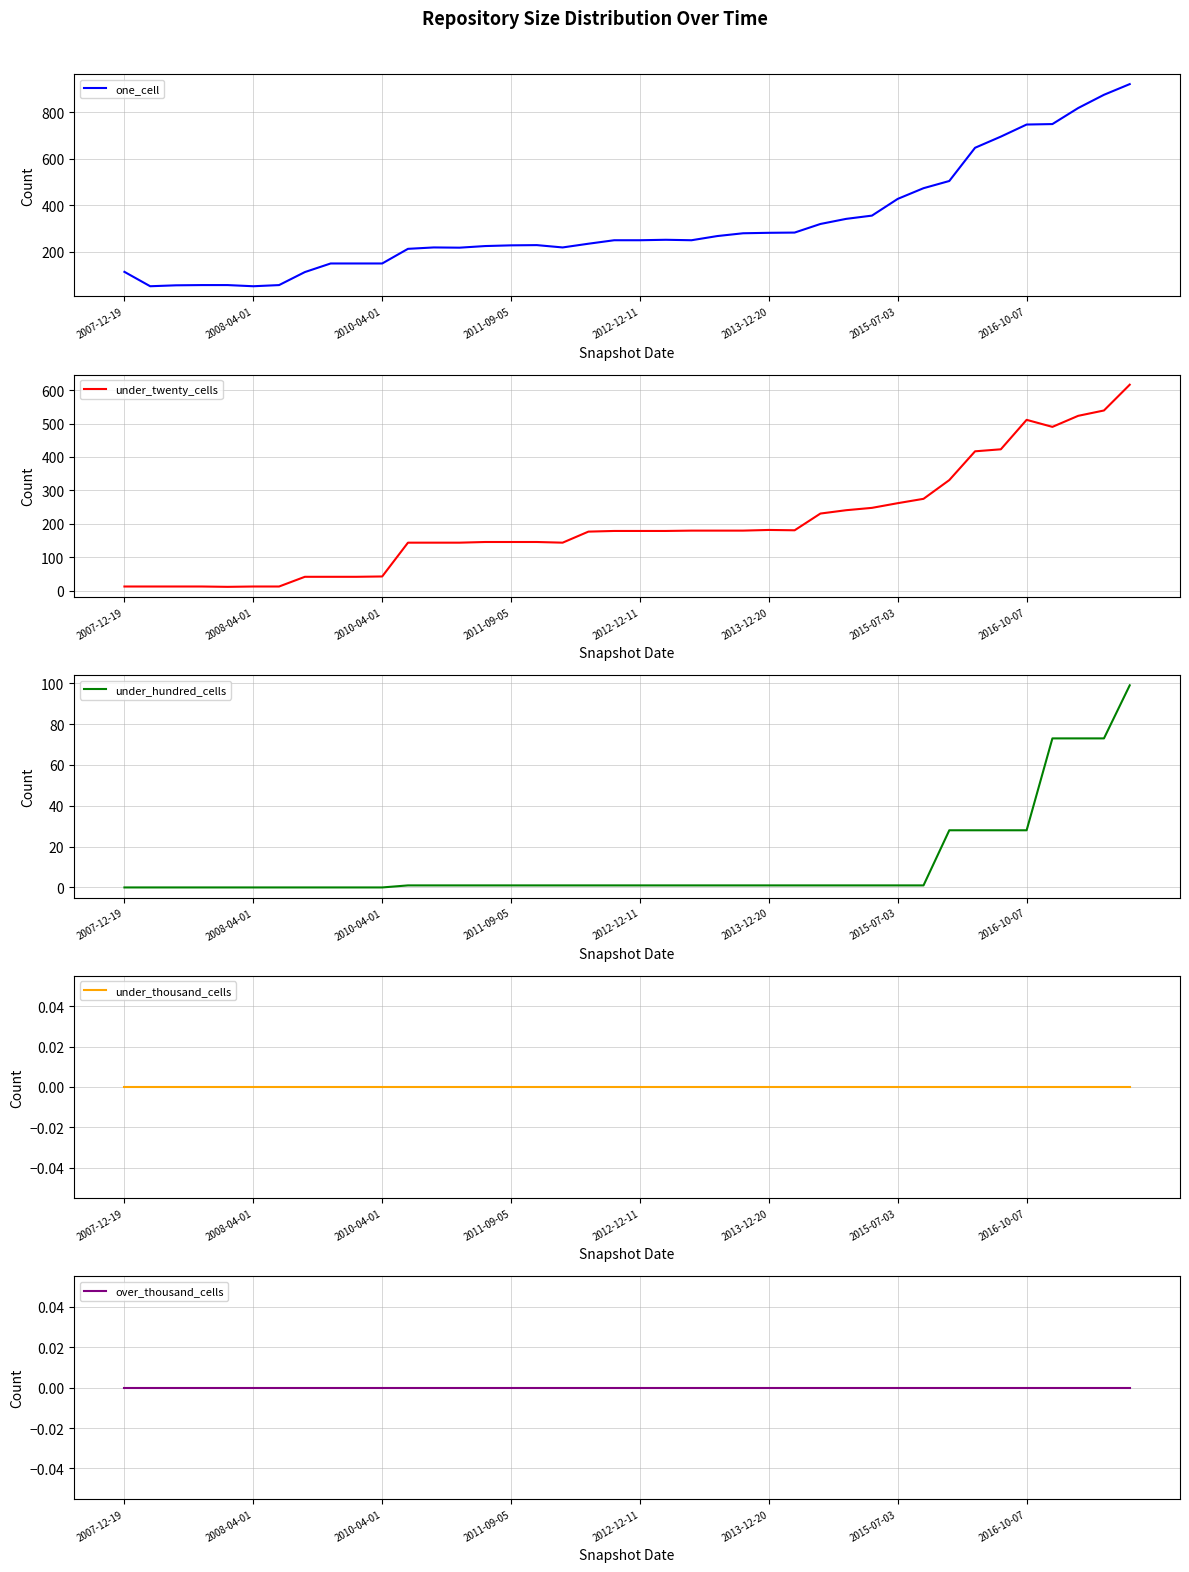

What is the highest value of the one_cell series?

922